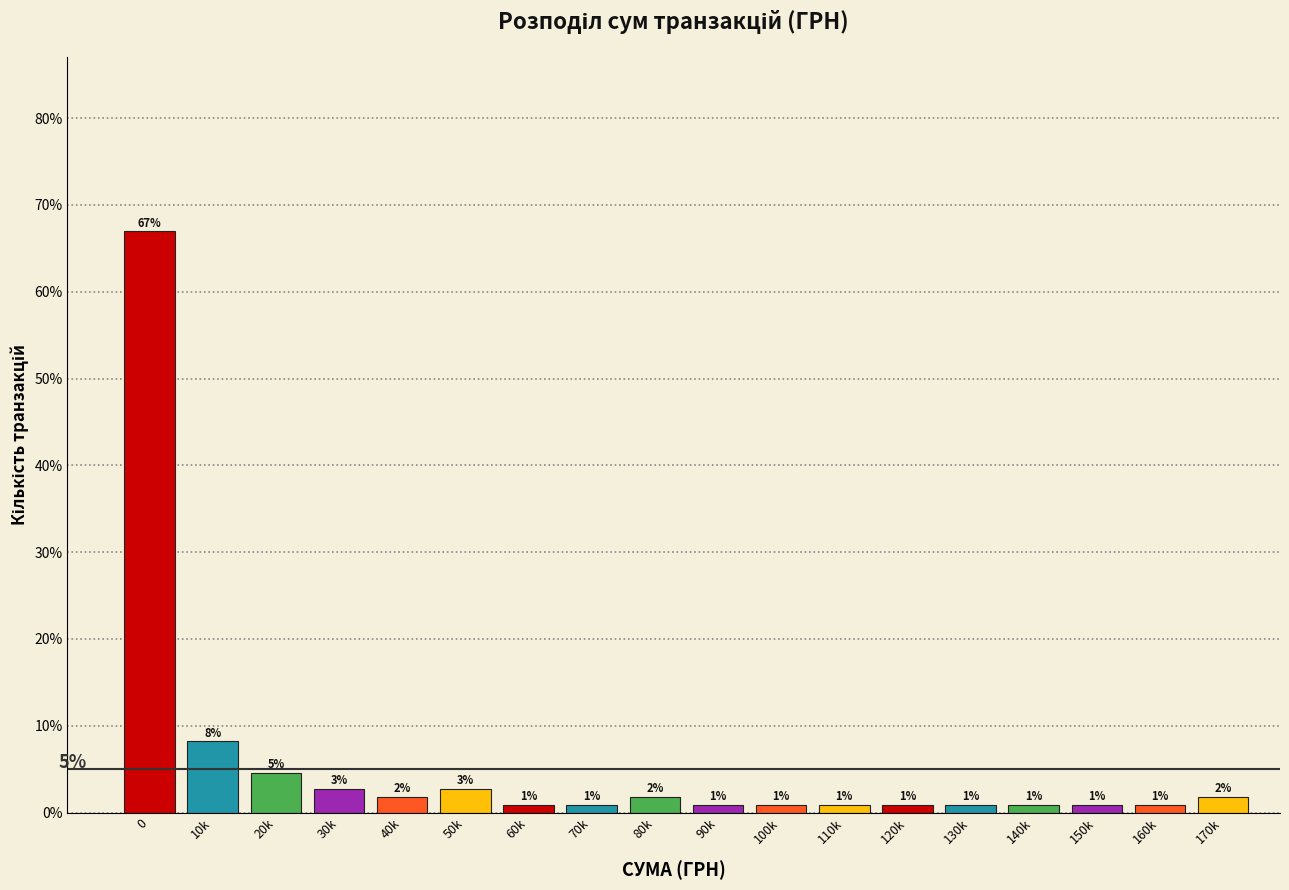

Does the chart contain any negative values?

No